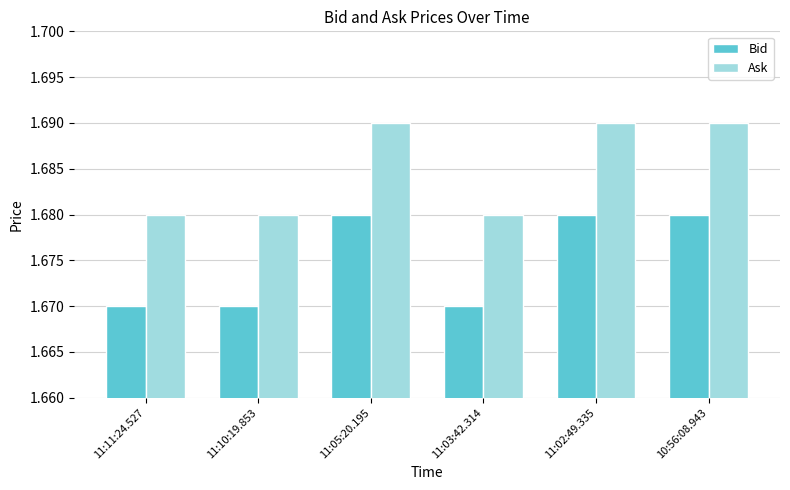

The Ask series shows 1.0 at 11:02:49.335. True or false?

False